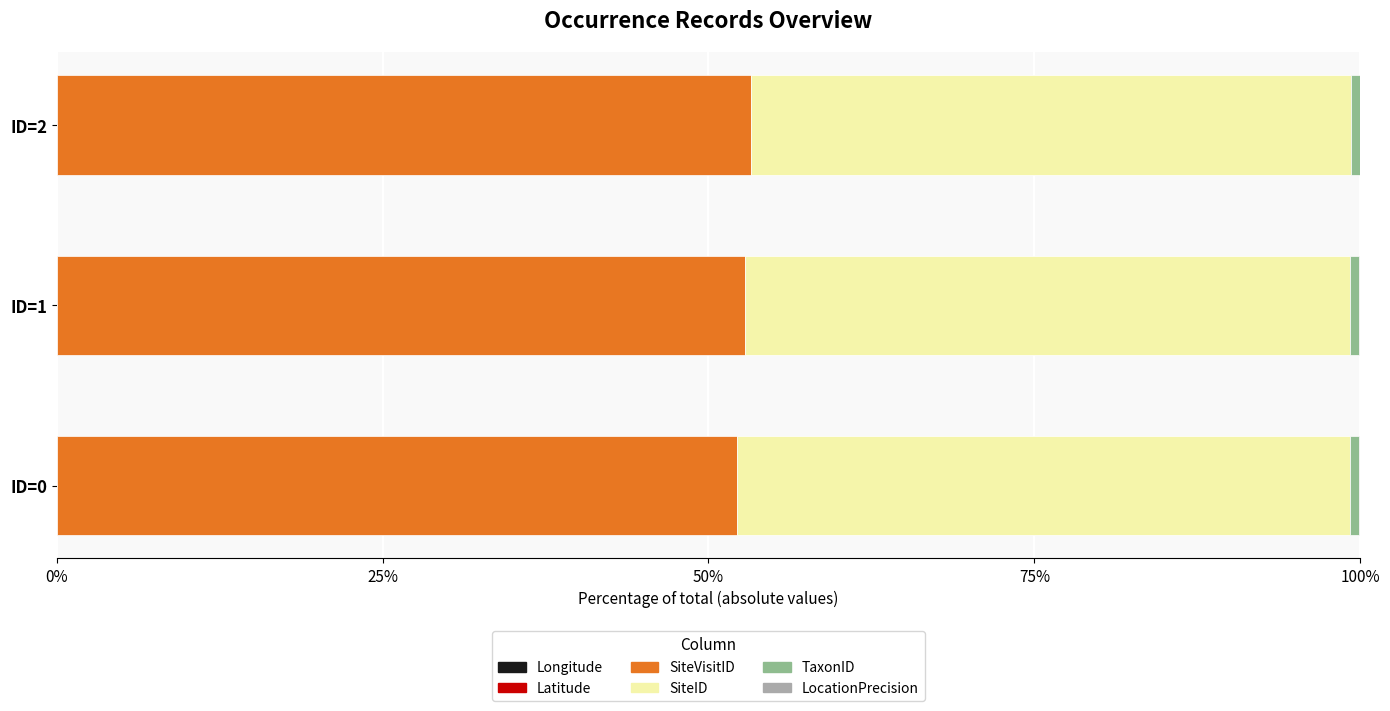

Count the number of data series in this chart.

6